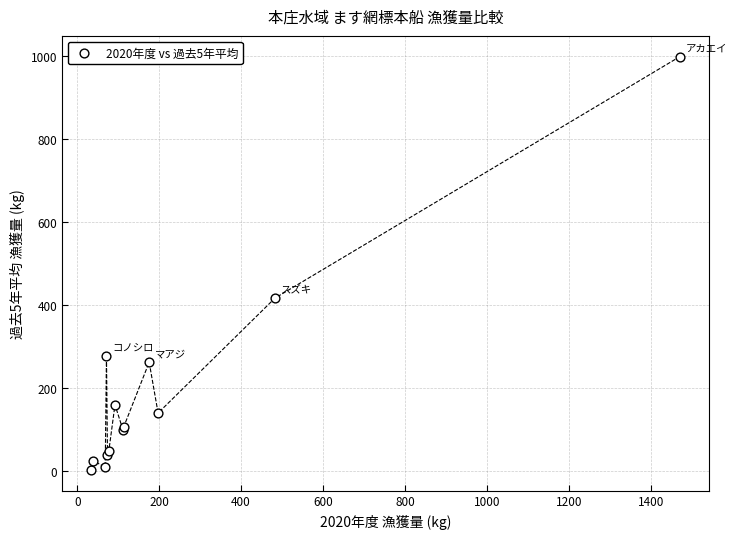

What Y value in the scatter plot is closest to 500?

416.6